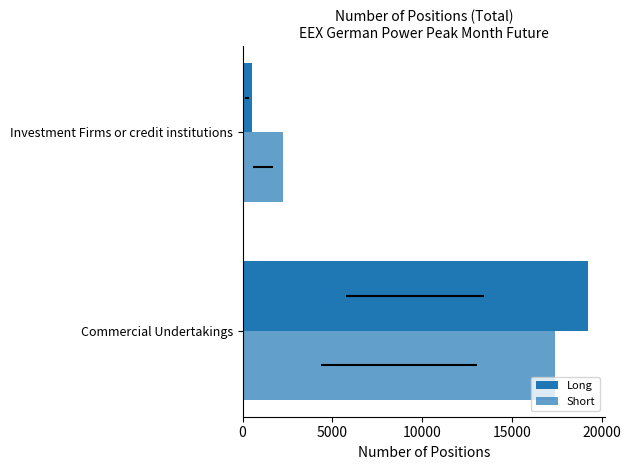

What is the value of the Short bar at the 1st from the left?

17375.2